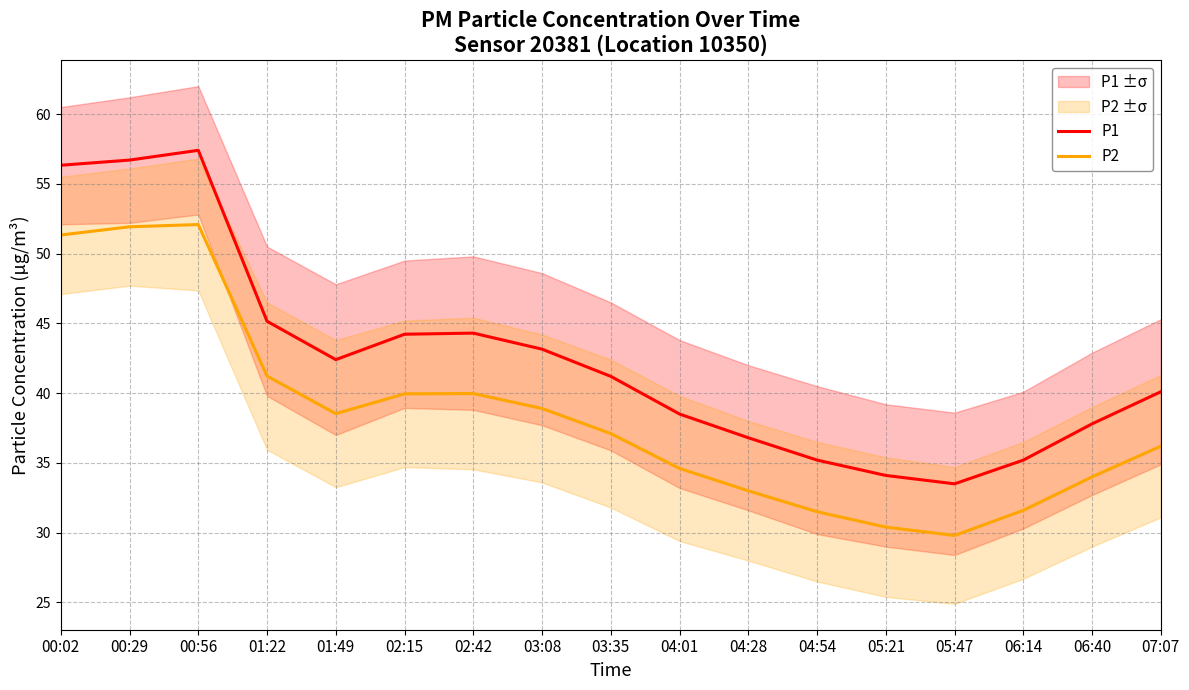

True or false: P2 and P1 intersect in this chart.

False